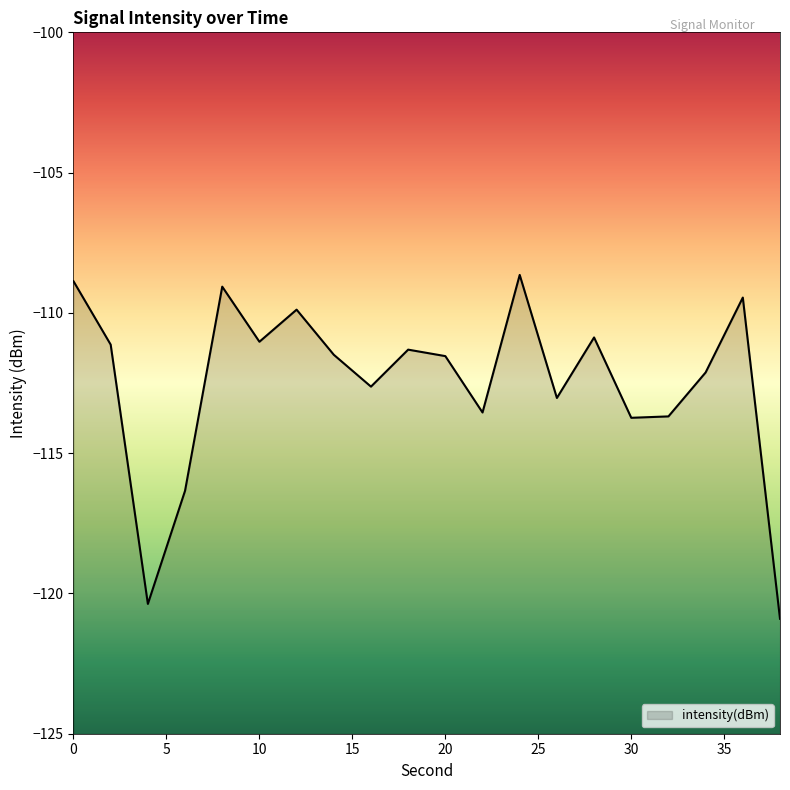

Rank the categories by value from lowest to highest.

38, 4, 6, 30, 32, 22, 26, 16, 34, 20, 14, 18, 2, 10, 28, 12, 36, 8, 0, 24